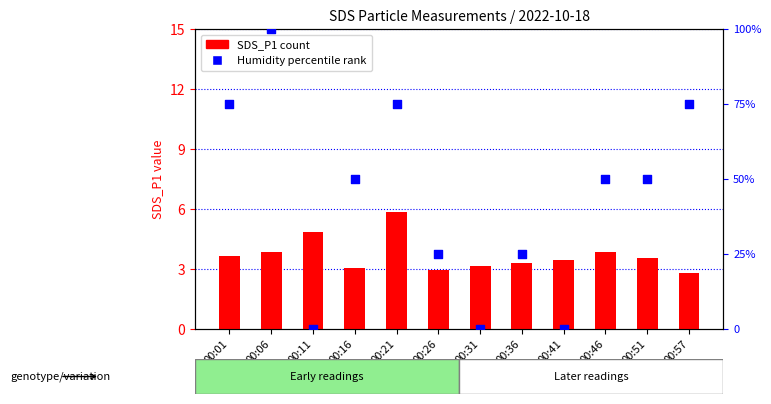

Which series has the largest total across all categories?

Humidity % rank